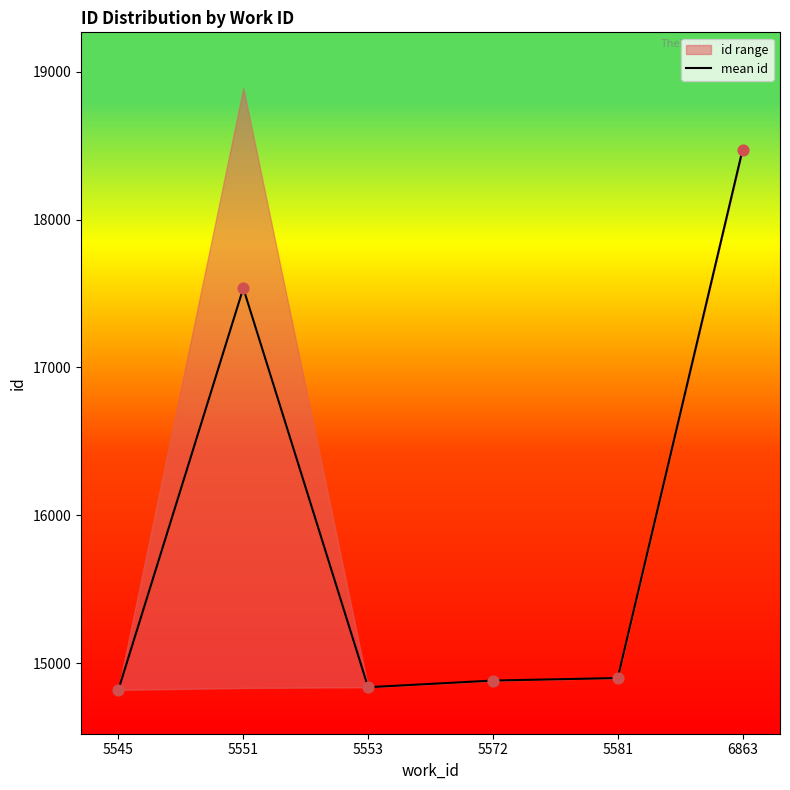

Between 6863 and 5545, which is larger?

6863